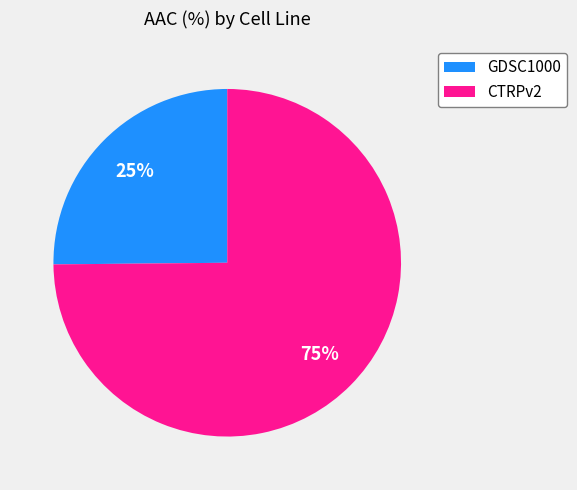

Do GDSC1000 and CTRPv2 together represent more than half of the pie?

Yes